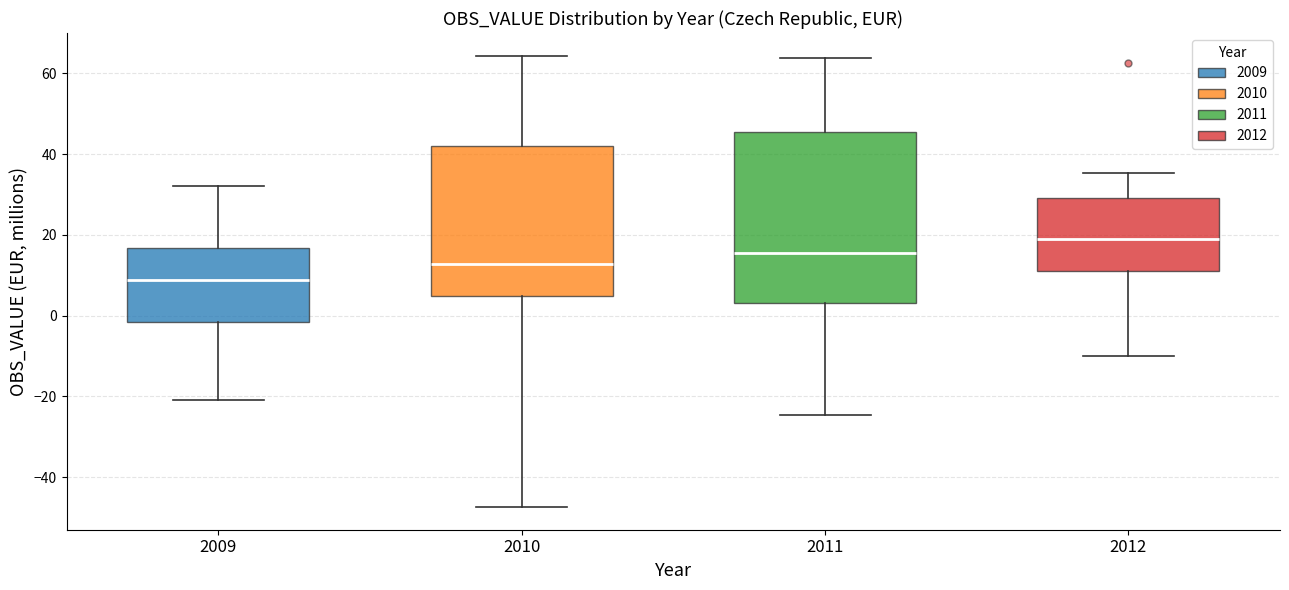

Reading left to right, read every box against the y-axis: the position of its median line, the range the box covers, and the ends of its whiskers. The values are not printed on the chart, so give them approximately, as read against the axis.

2009: median 8, box -2 to 16, whiskers -20 to 32
2010: median 12, box 4 to 42, whiskers -48 to 64
2011: median 16, box 4 to 46, whiskers -24 to 64
2012: median 20, box 12 to 30, whiskers -10 to 36